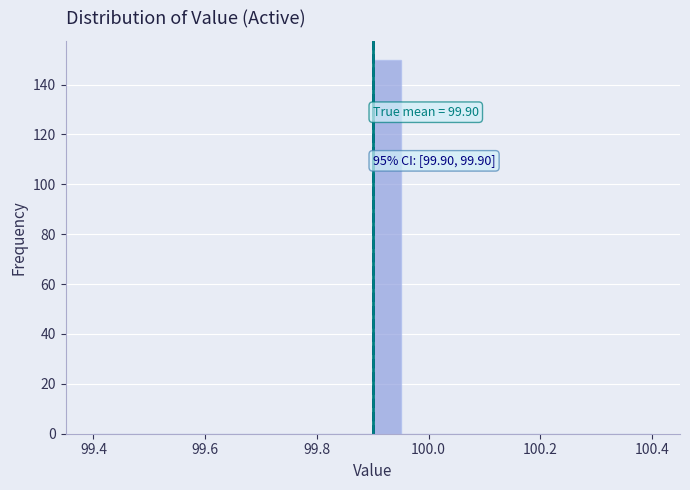

Around what value on the x-axis is the tallest bar? Give the approximate position of its centre, as read against the axis.

99.92